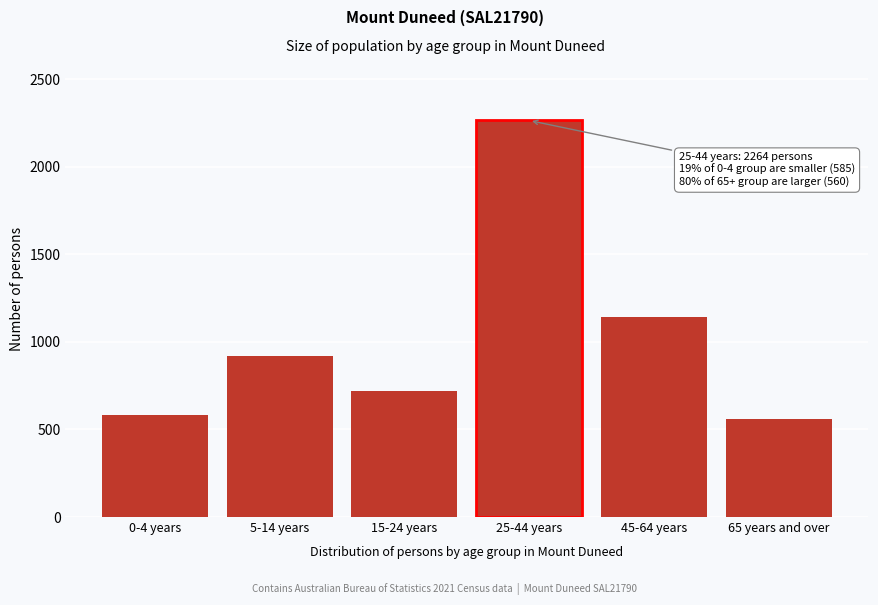

Reading left to right, list all the values displayed in this chart.

0-4 years=585	5-14 years=917	15-24 years=719	25-44 years=2264	45-64 years=1140	65 years and over=560